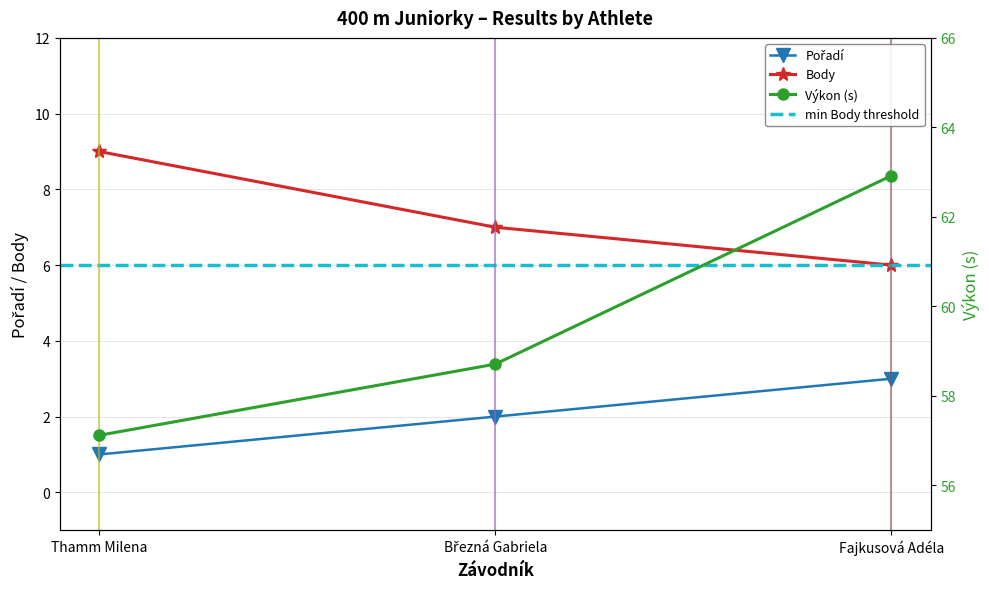

What is the average value of the Pořadí series?

2.0